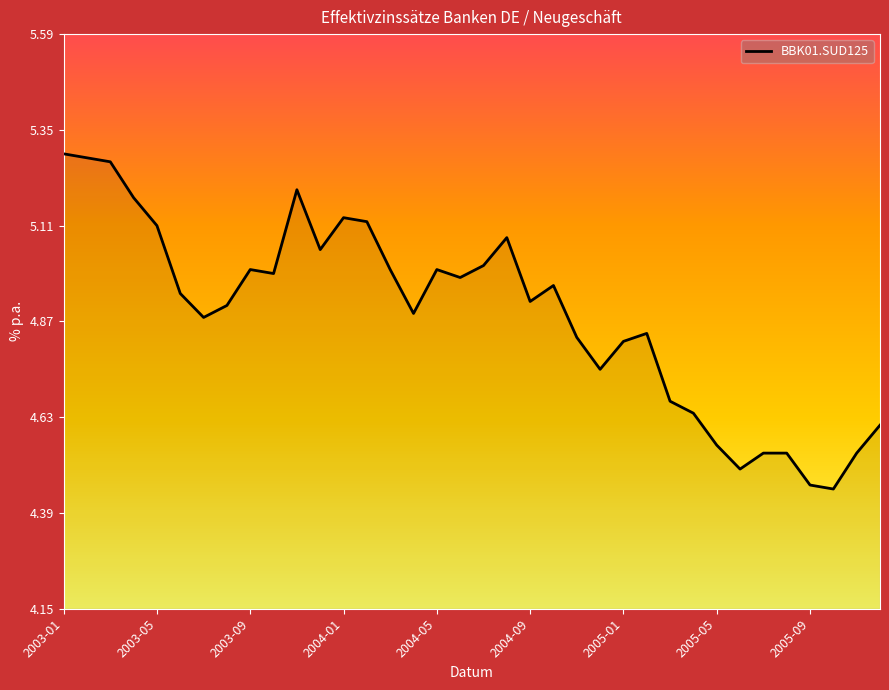

What is the difference between the maximum and minimum values?

0.8